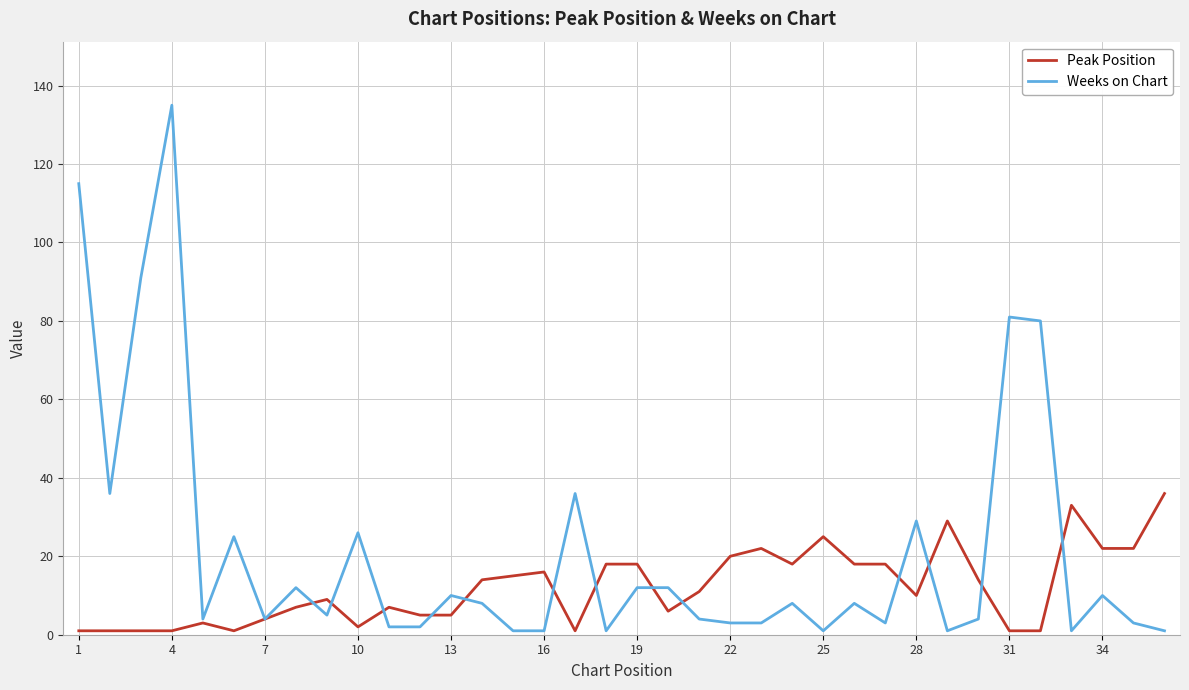

Which series has the largest range (max minus min)?

Weeks on Chart